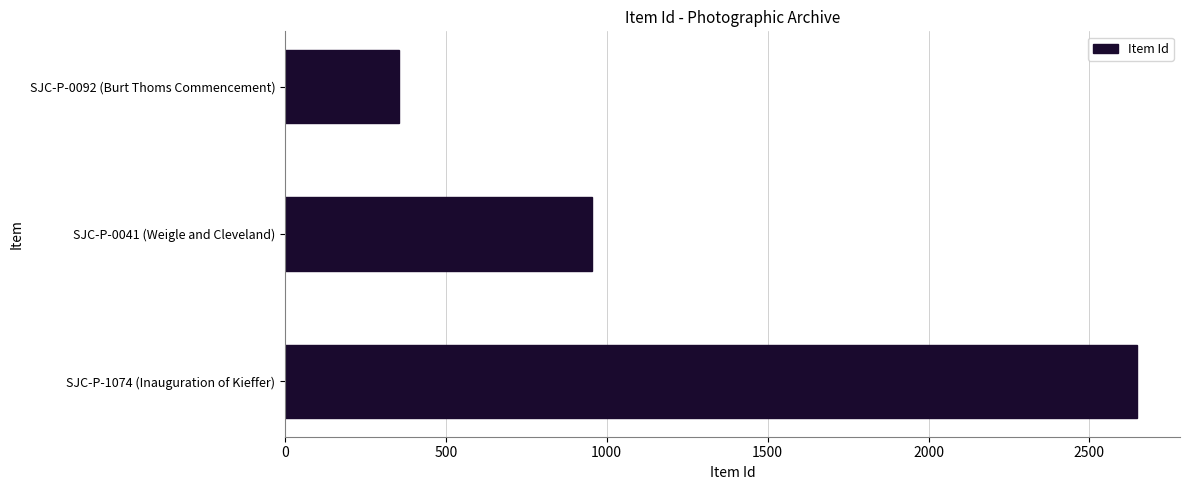

Where is the data nearest to the value 1501?

SJC-P-0041 (Weigle and Cleveland)